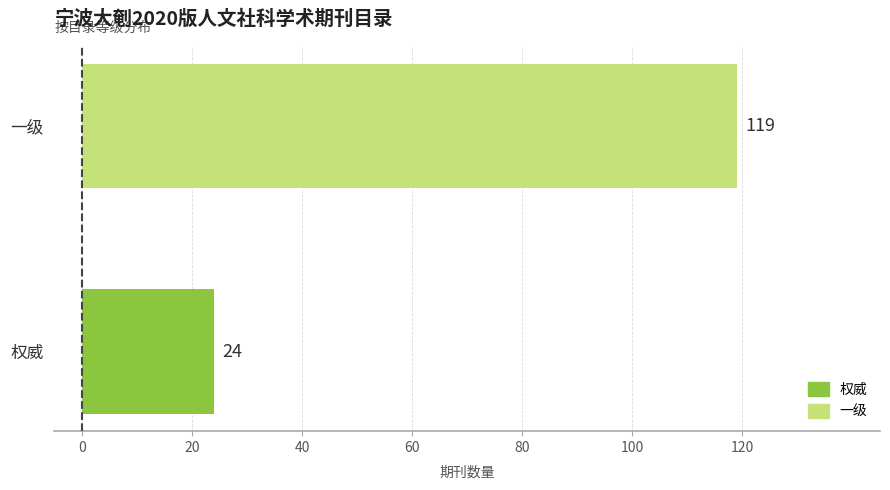

What is the average value?

72